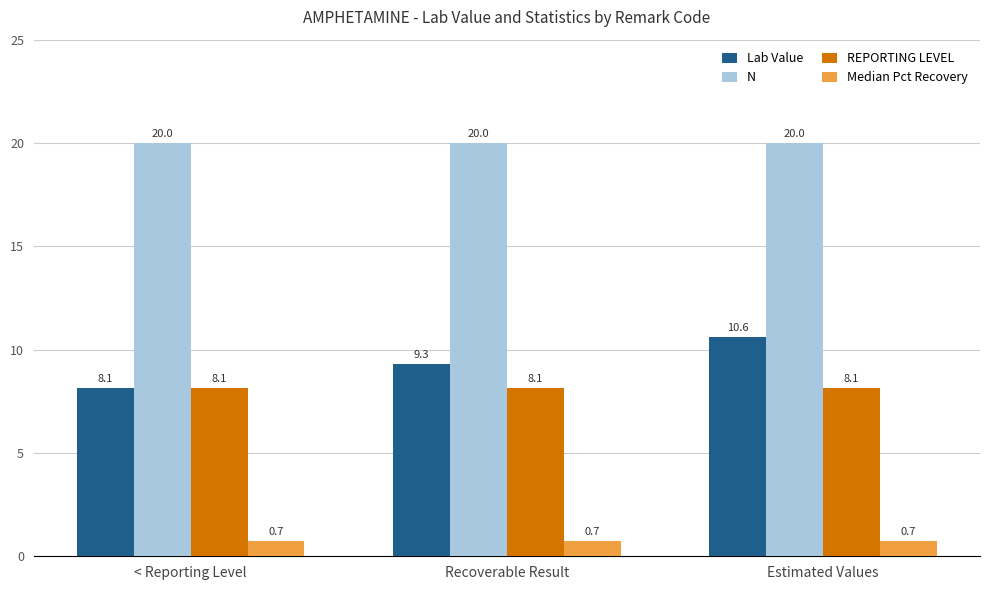

What value does the REPORTING LEVEL series have at Recoverable Result?

8.1